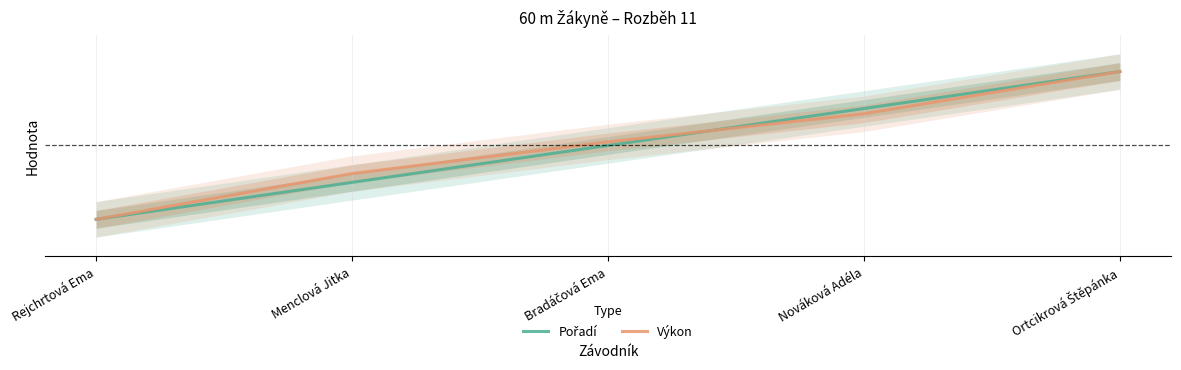

What is the label of the 1st point from the right?

Ortcikrová Štěpánka